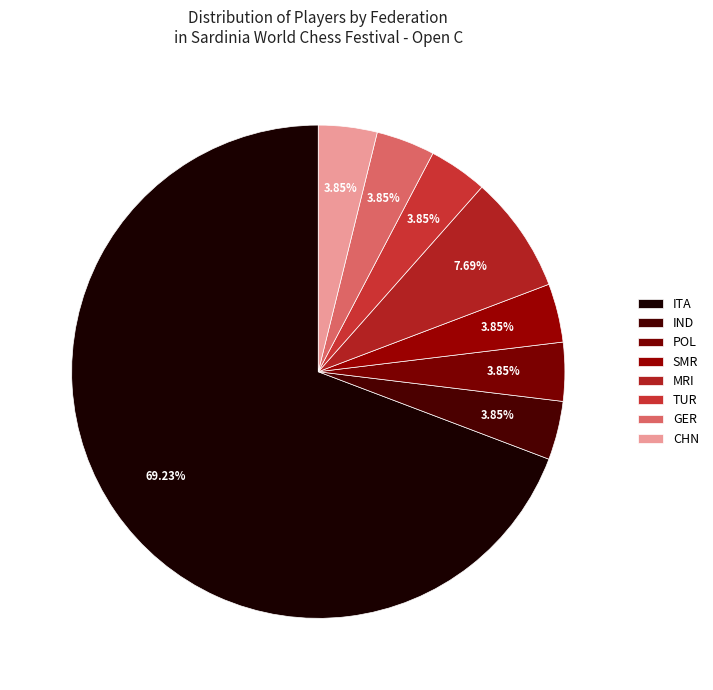

Rank the categories by value from lowest to highest.

IND, POL, SMR, TUR, GER, CHN, MRI, ITA